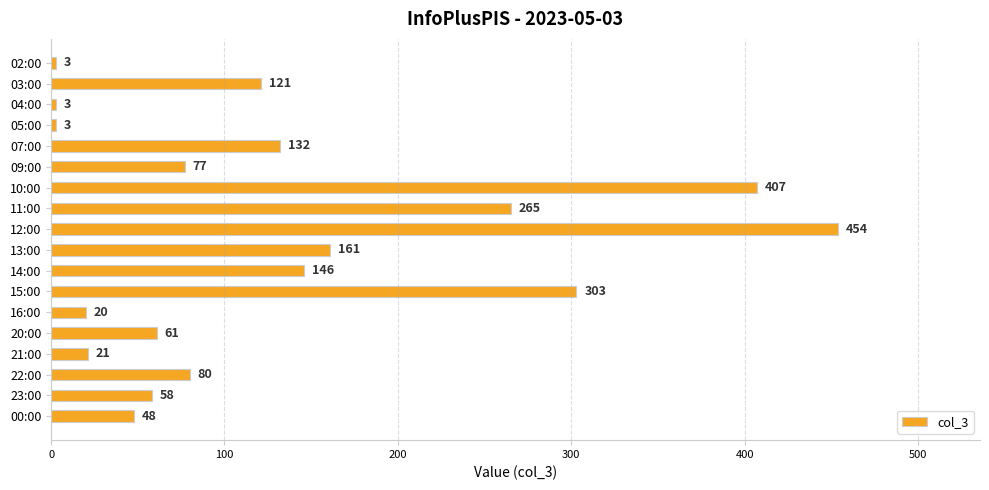

What is the change in value from 05:00 to 12:00?

+451